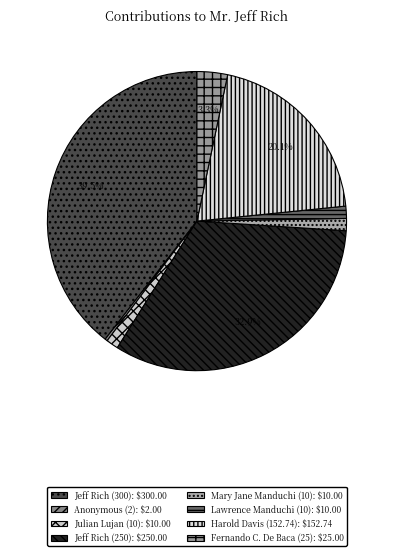

How much of the chart is everything except Anonymous (2)?

99.7%